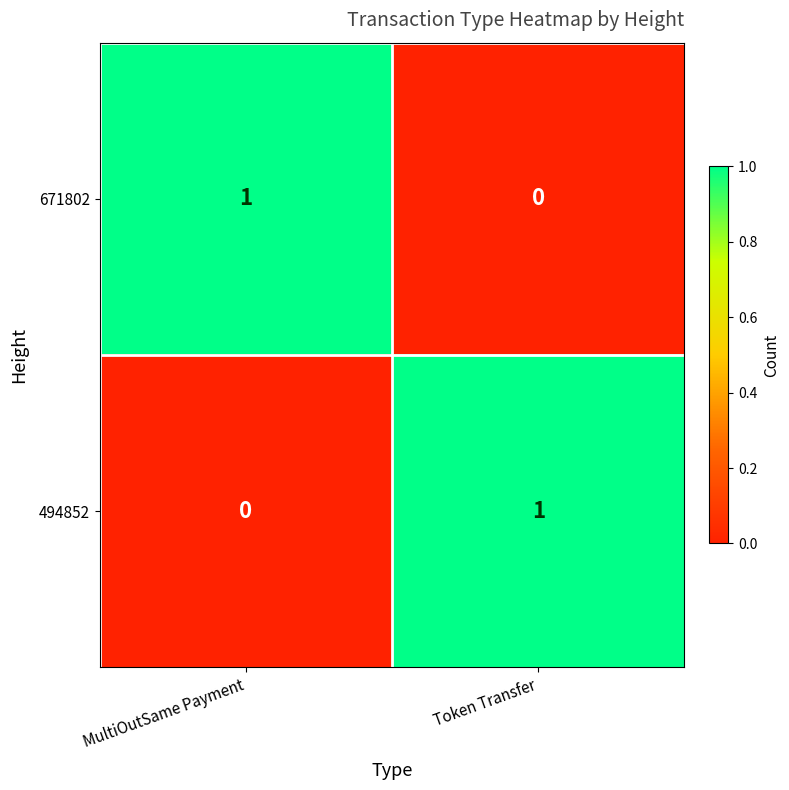

Where is 671802 nearest to the value 0?

Token Transfer